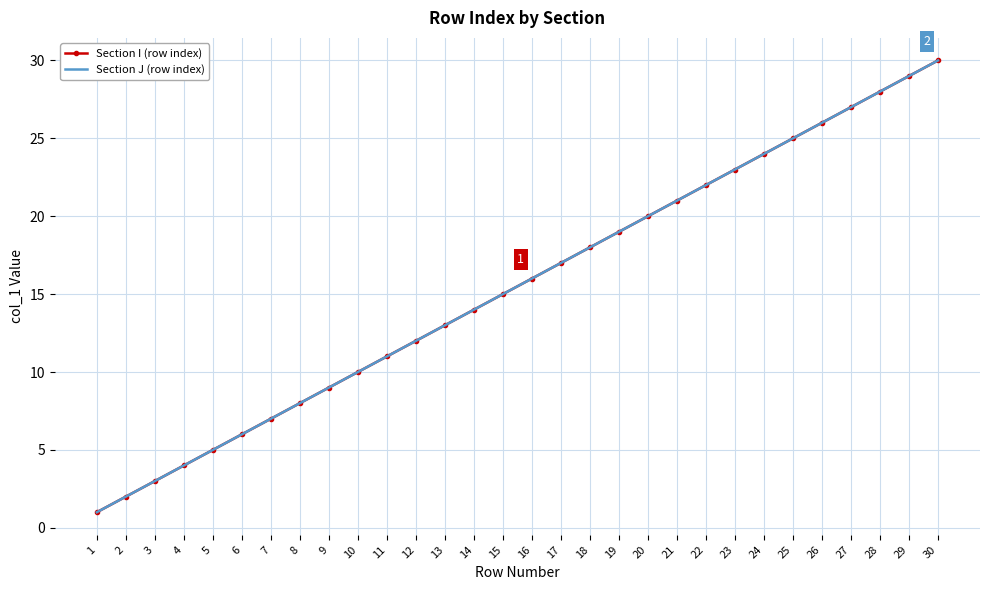

Reading right to left, list all the values displayed in this chart.

Section I (row index): 30	29	28	27	26	25	24	23	22	21	20	19	18	17	16	15	14	13	12	11	10	9	8	7	6	5	4	3	2	1
Section J (row index): 30	29	28	27	26	25	24	23	22	21	20	19	18	17	16	15	14	13	12	11	10	9	8	7	6	5	4	3	2	1